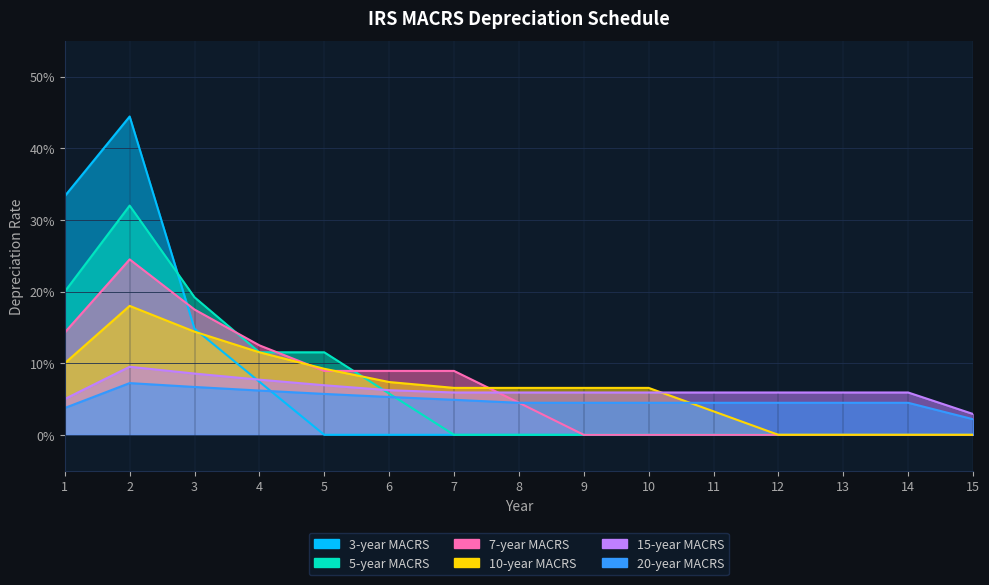

The 10-year MACRS series shows 0.1 at 1. True or false?

True